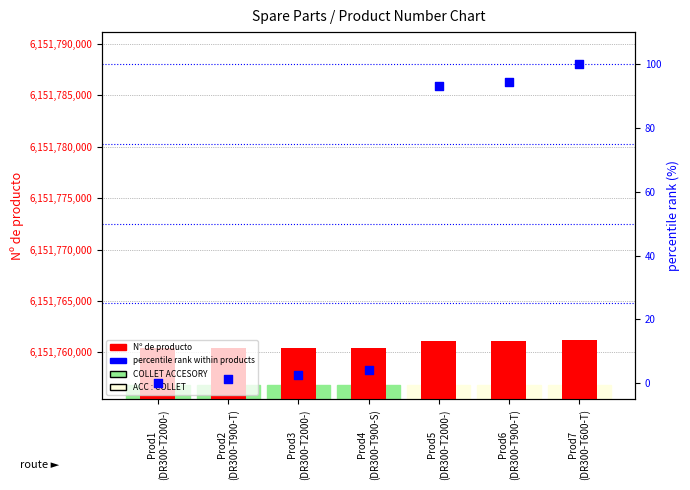

At which category is the sum across all series the highest?

Prod7
(DR300-T600-T)